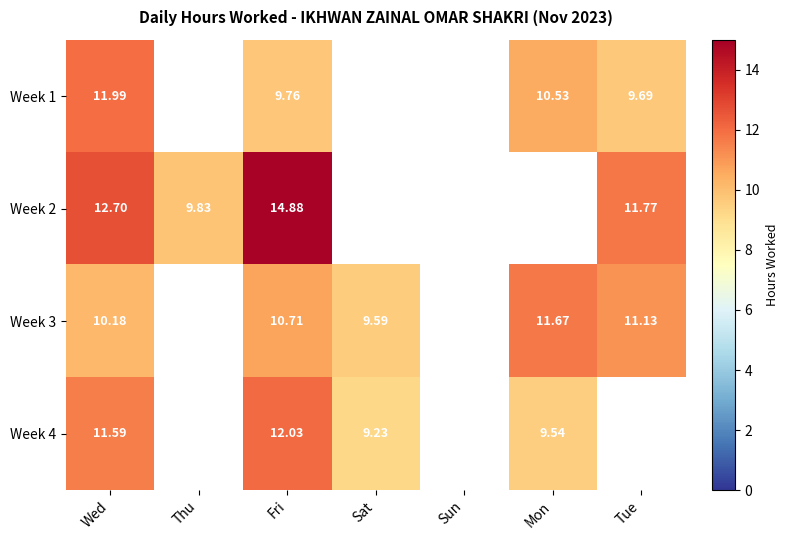

True or false: Week 2 has a value of 14.9 at Fri.

True